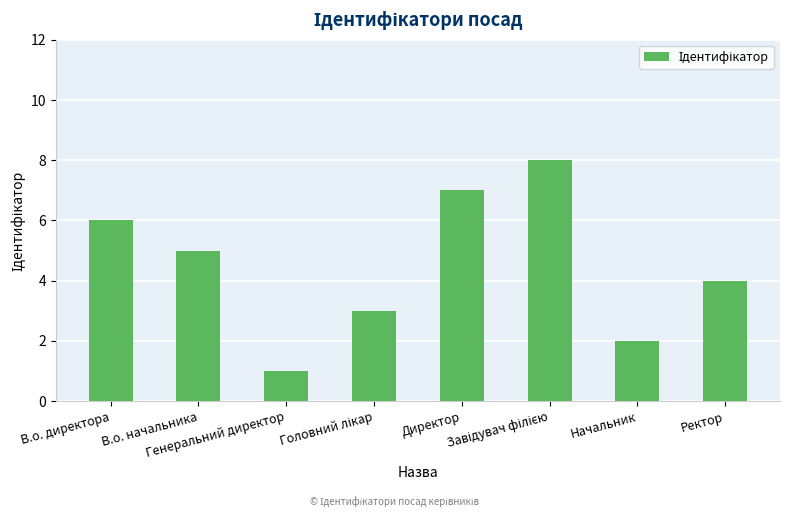

What is the approximate value at Ректор?

4